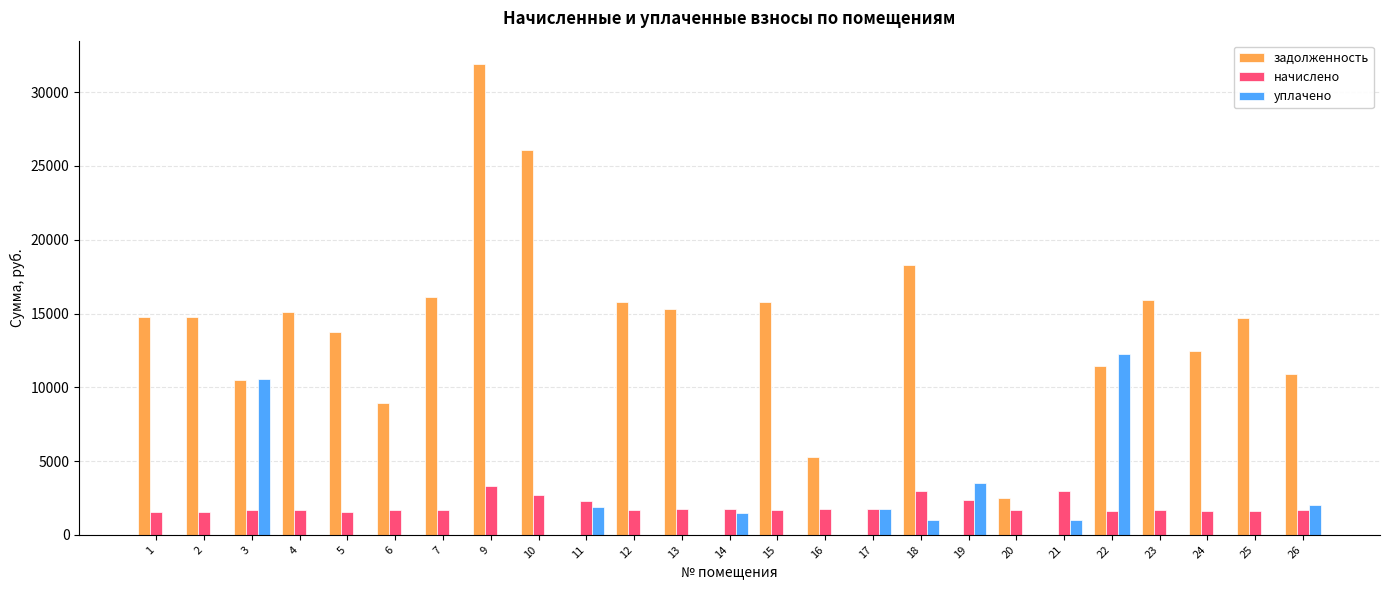

How many values in the начислено series exceed 1687?

14